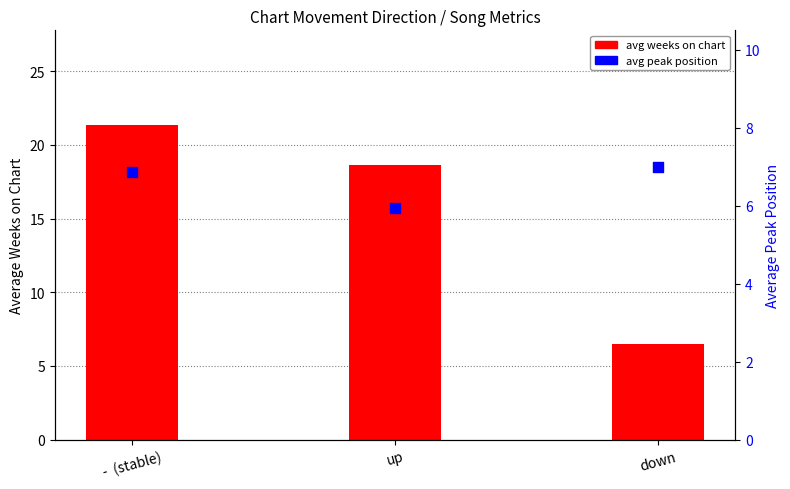

At which category is the sum across all series the highest?

-  (stable)